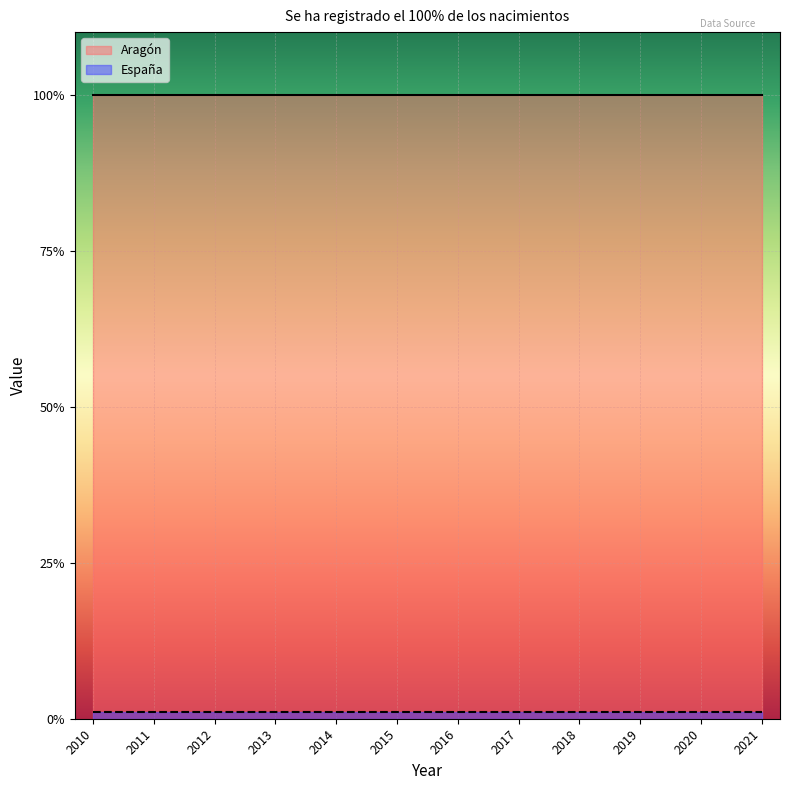

What is the greatest value displayed?

100